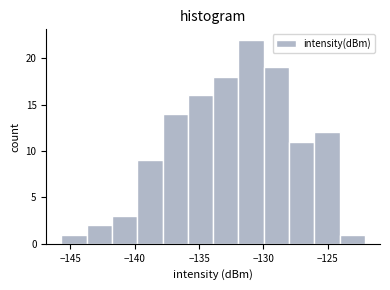

Around what value on the x-axis is the tallest bar? Give the approximate position of its centre, as read against the axis.

-131.0